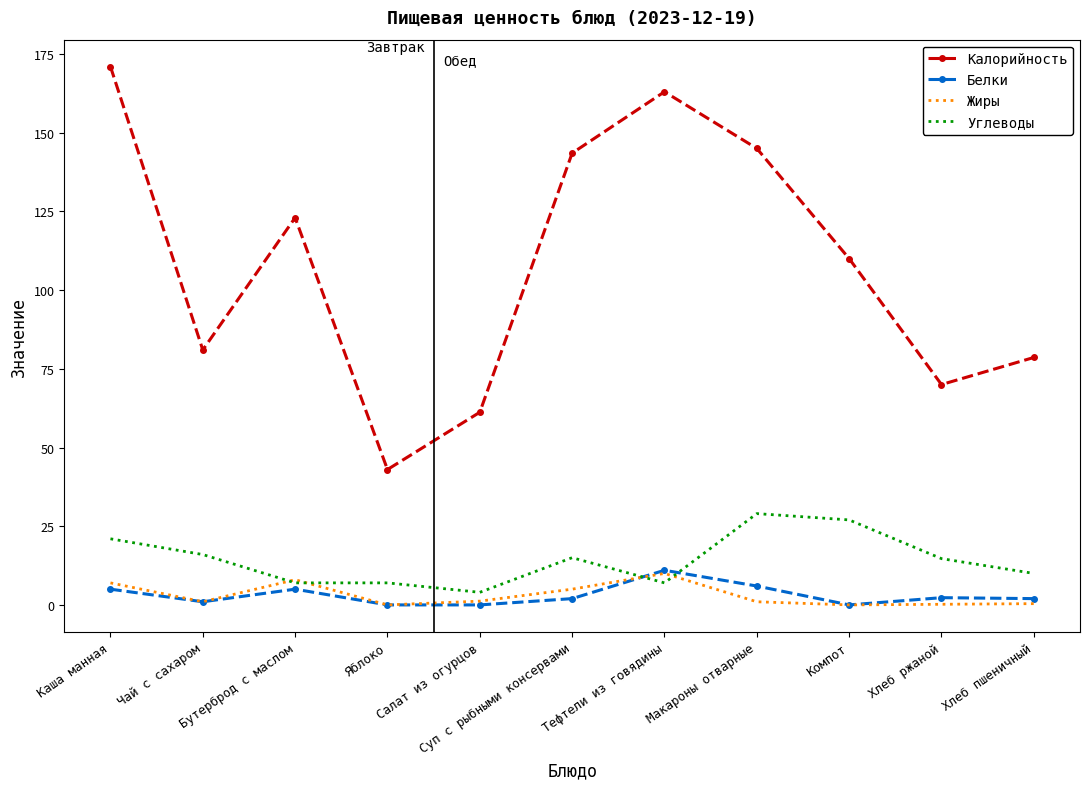

Which series has the widest spread of values?

Калорийность